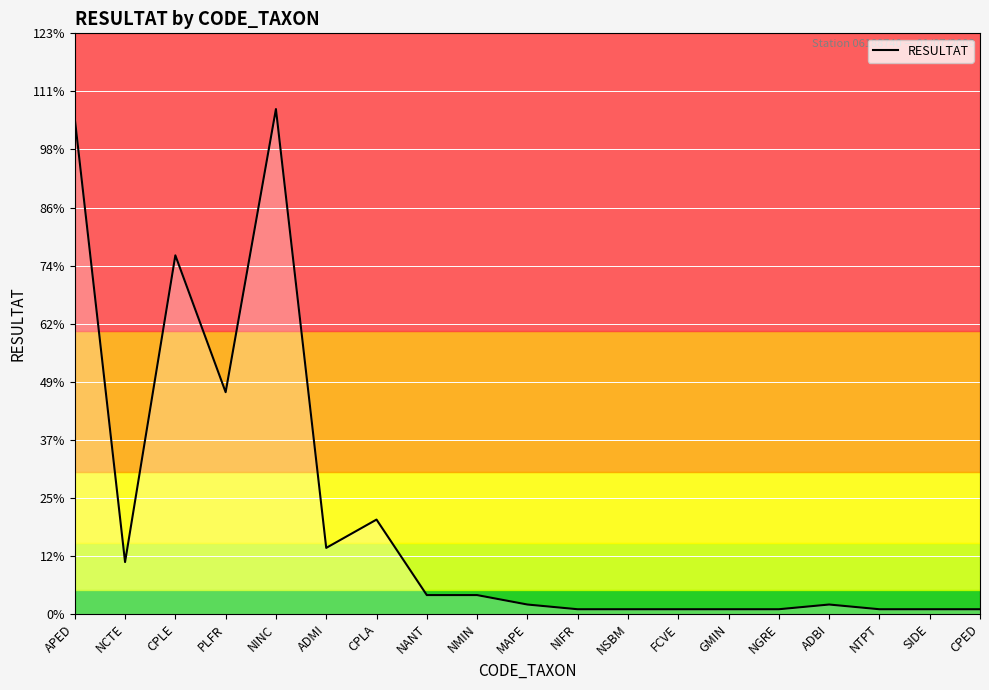

Reading left to right, extract all data points from this chart.

105	11	76	47	107	14	20	4	4	2	1	1	1	1	1	2	1	1	1